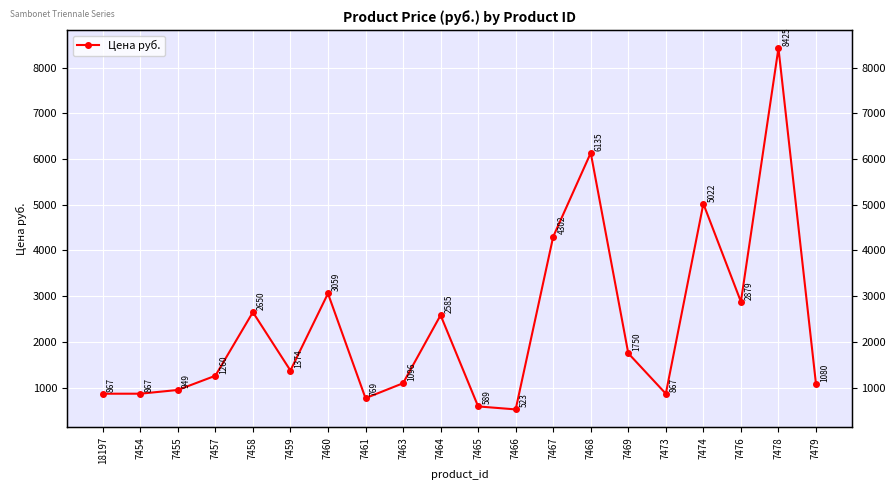

Rank the categories by value from lowest to highest.

7466, 7465, 7461, 18197, 7454, 7473, 7455, 7479, 7463, 7457, 7459, 7469, 7464, 7458, 7476, 7460, 7467, 7474, 7468, 7478